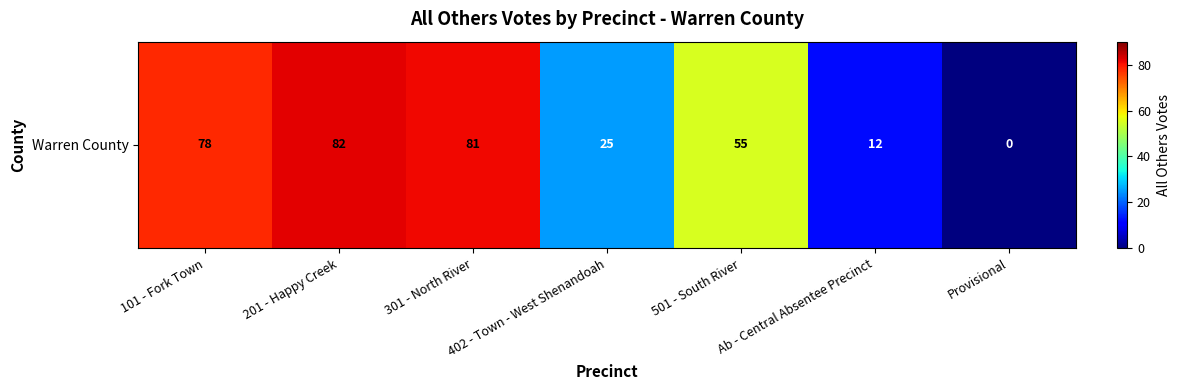

How many distinct data groups are displayed?

1